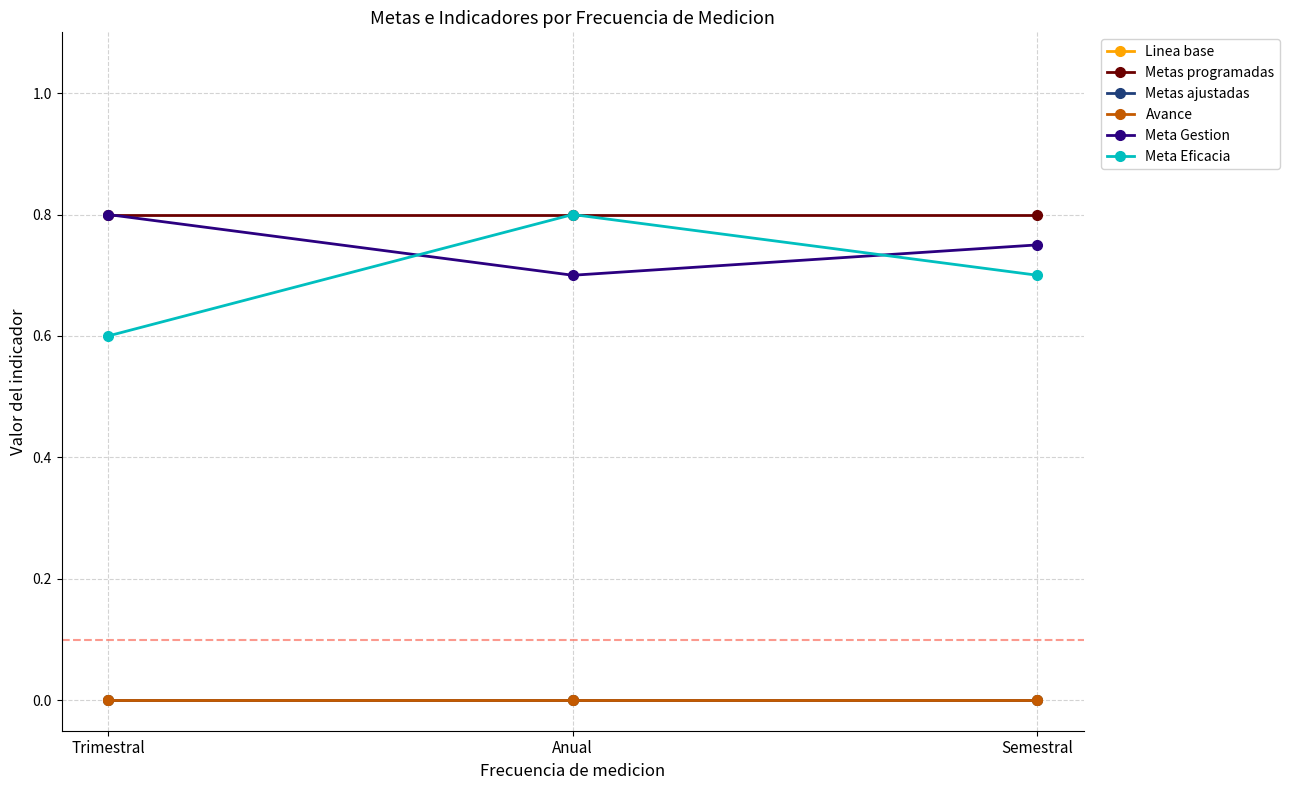

Is this an area chart (filled region under the line)?

No